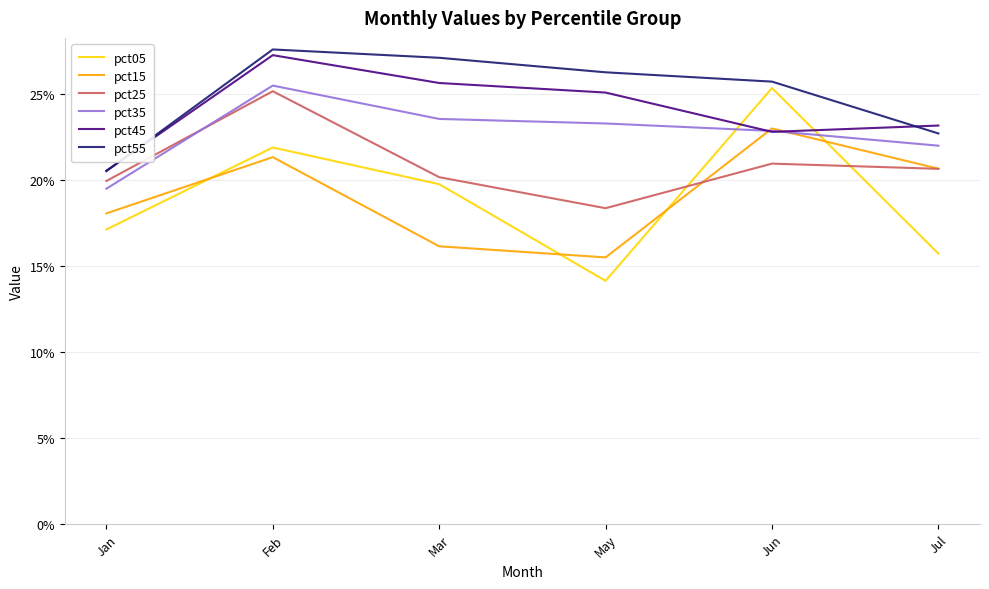

Reading right to left, list all the values displayed in this chart.

pct05: Jul=0.2	Jun=0.3	May=0.1	Mar=0.2	Feb=0.2	Jan=0.2
pct15: Jul=0.2	Jun=0.2	May=0.2	Mar=0.2	Feb=0.2	Jan=0.2
pct25: Jul=0.2	Jun=0.2	May=0.2	Mar=0.2	Feb=0.3	Jan=0.2
pct35: Jul=0.2	Jun=0.2	May=0.2	Mar=0.2	Feb=0.3	Jan=0.2
pct45: Jul=0.2	Jun=0.2	May=0.3	Mar=0.3	Feb=0.3	Jan=0.2
pct55: Jul=0.2	Jun=0.3	May=0.3	Mar=0.3	Feb=0.3	Jan=0.2